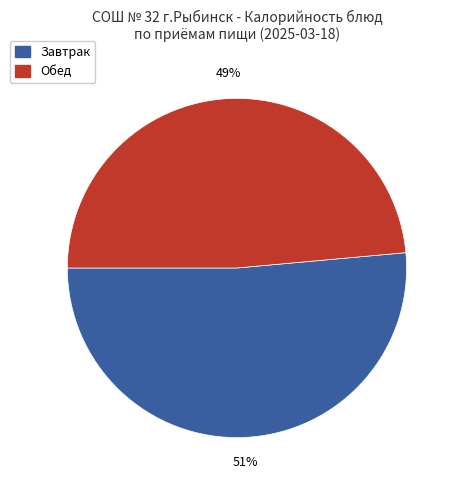

Is there any slice that represents more than half of the pie?

Yes